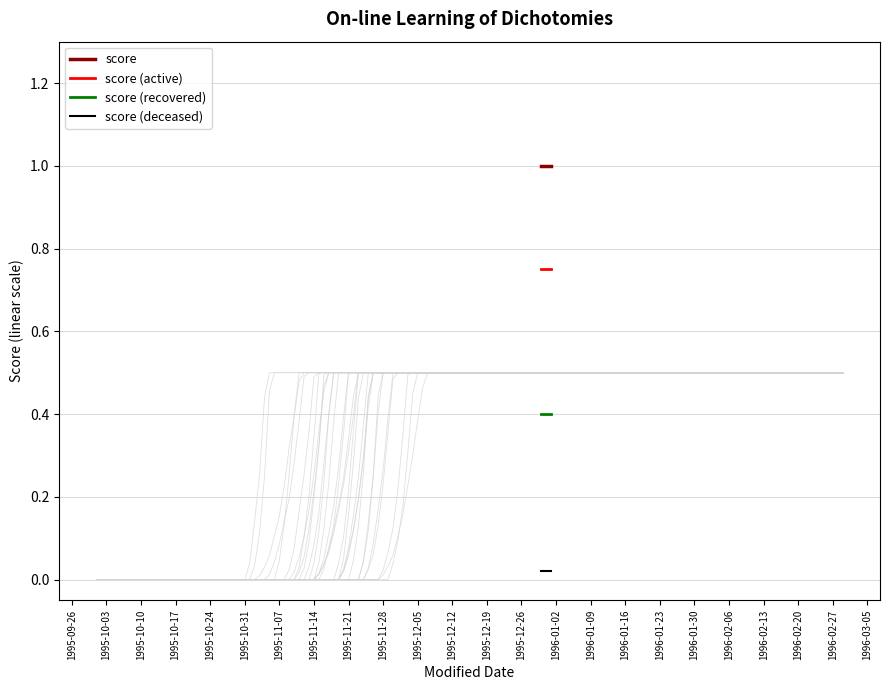

Rank the series by their maximum value, from lowest to highest.

score (deceased), score (recovered), score (active), score